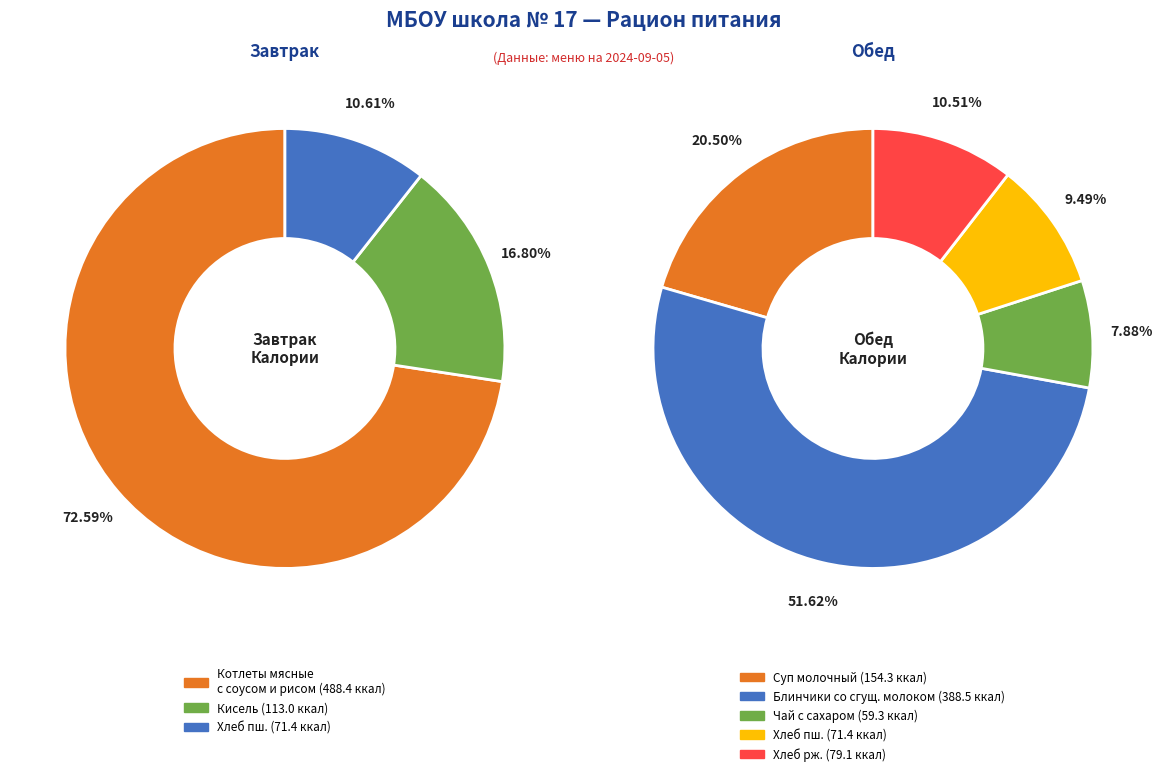

Which has a higher value, Обед or Завтрак?

Обед